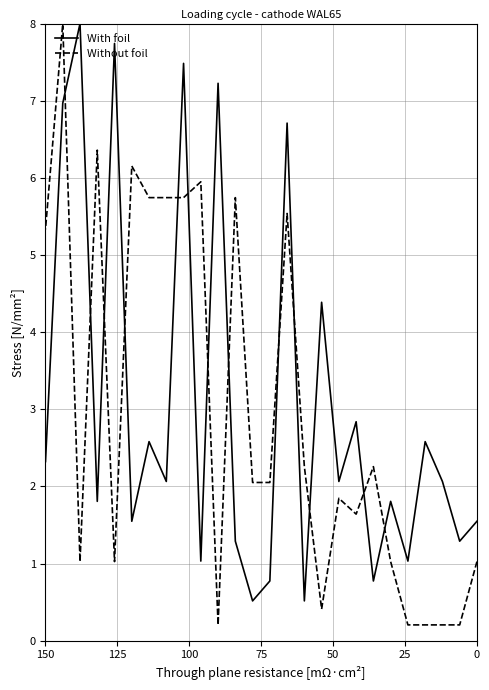

At which category does the chart reach its minimum across all series?

25